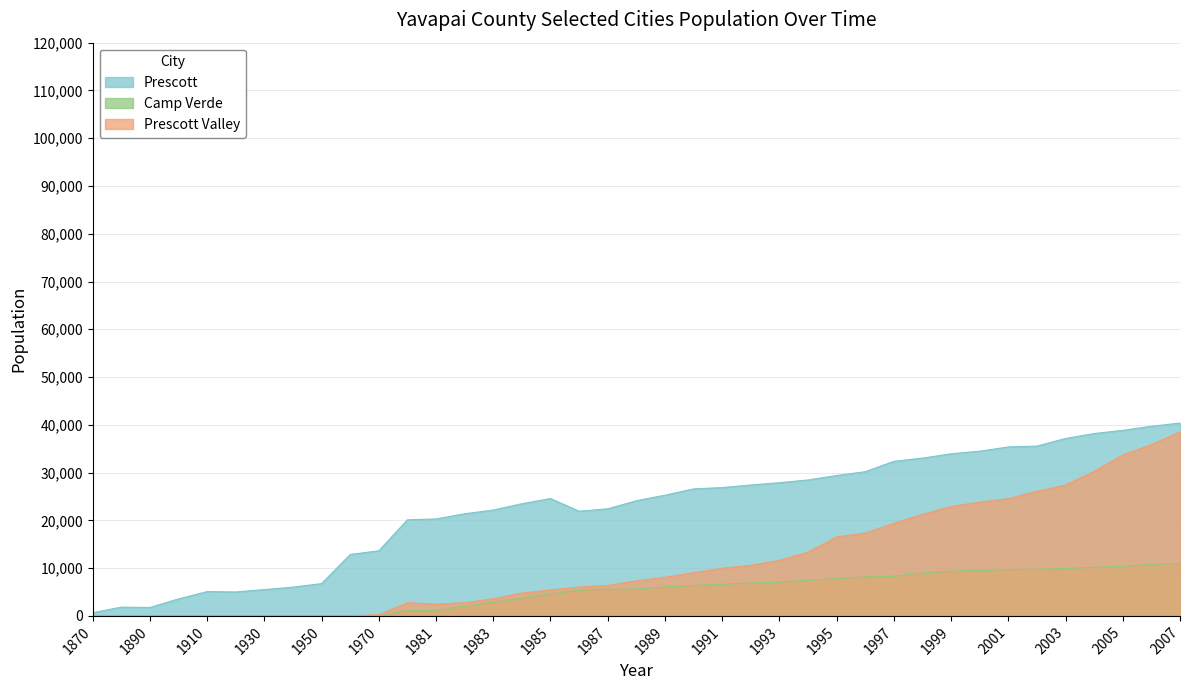

What is the difference between the Prescott values at 1950 and 1930?

1247.0